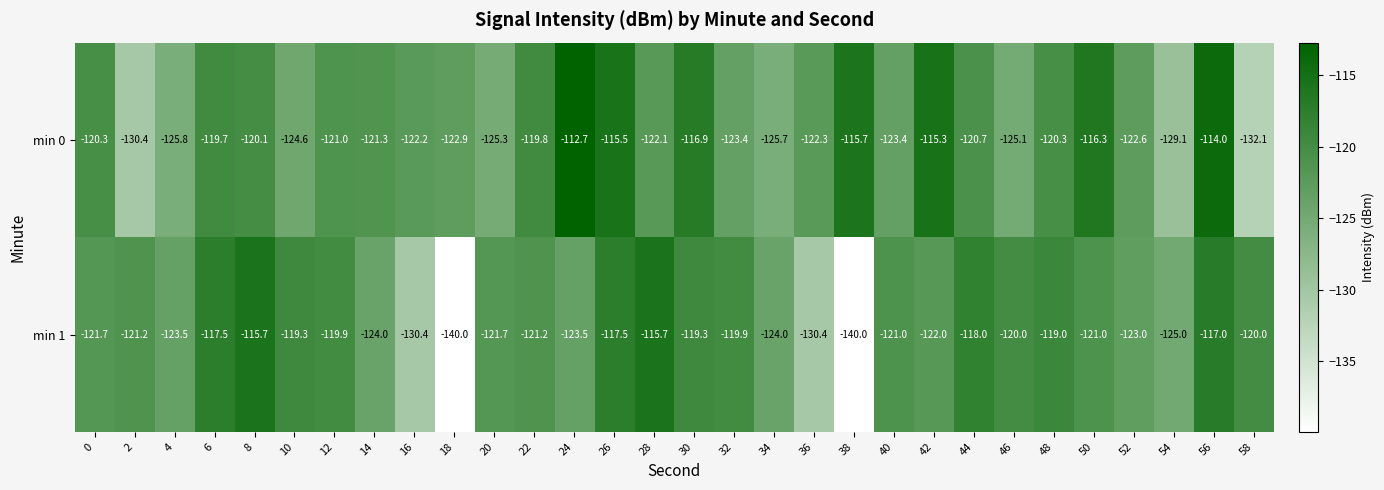

What is the difference between the min 0 values at 14 and 10?

3.3